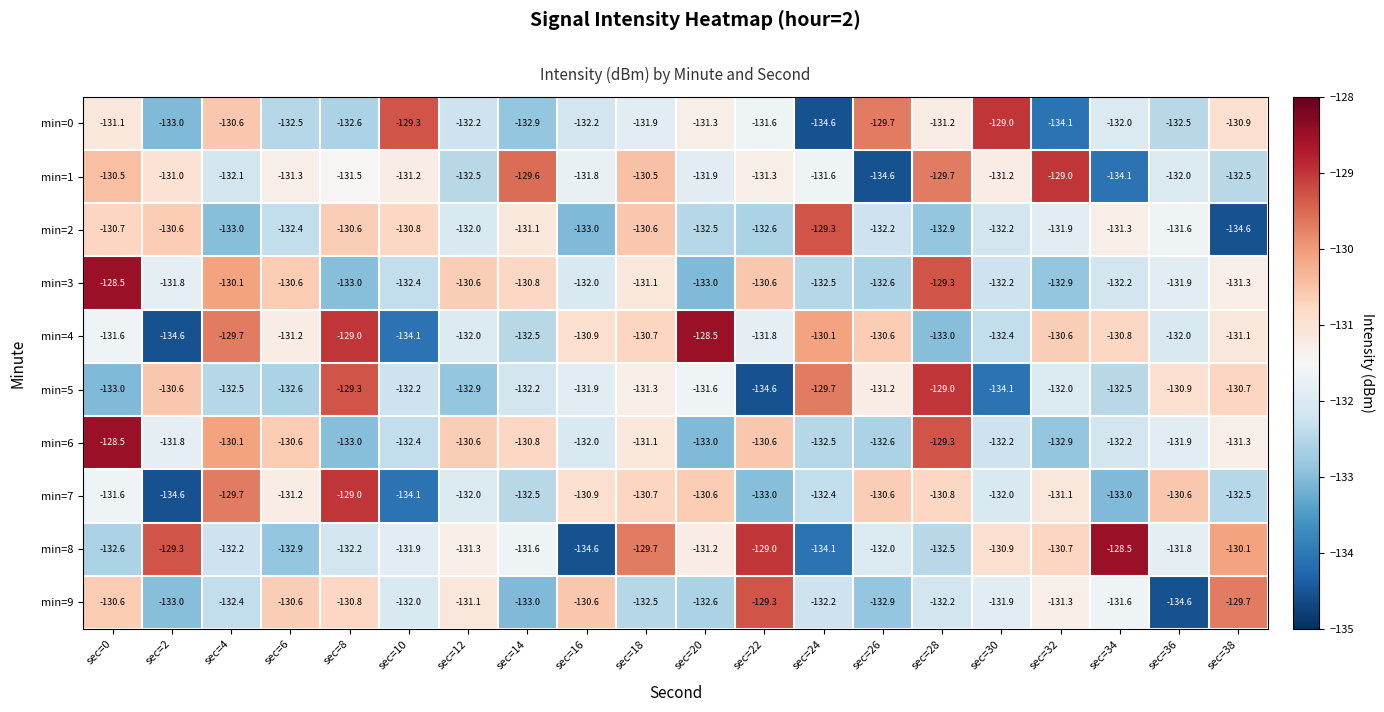

Count the number of categories in the chart.

20